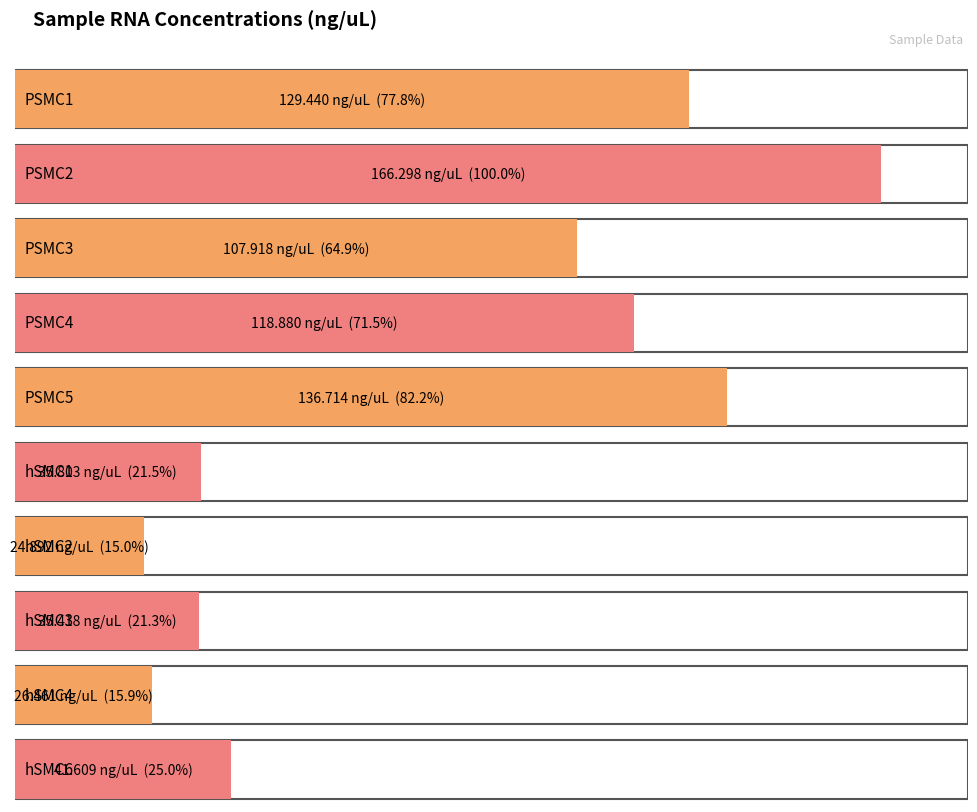

Approximately how many times larger is the value at PSMC3 compared to PSMC5?

0.8